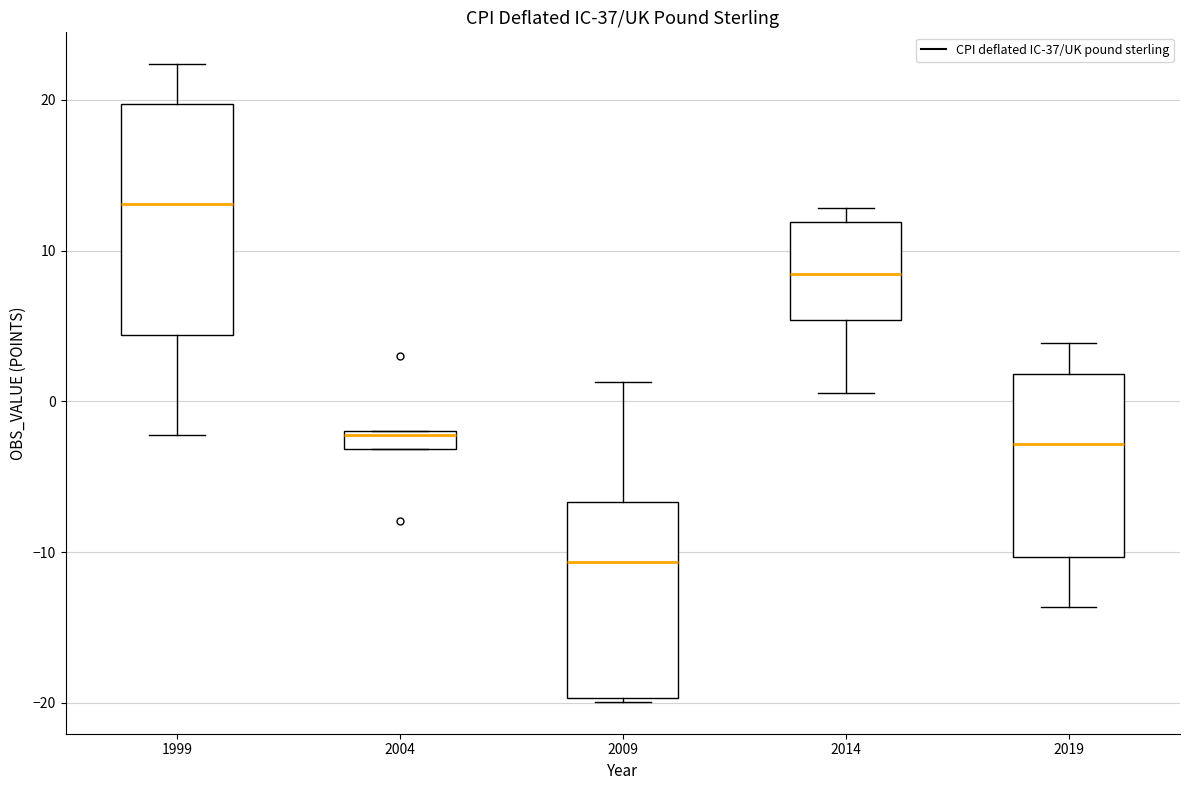

Which box is the tallest, from its lower edge to its upper edge?

1999